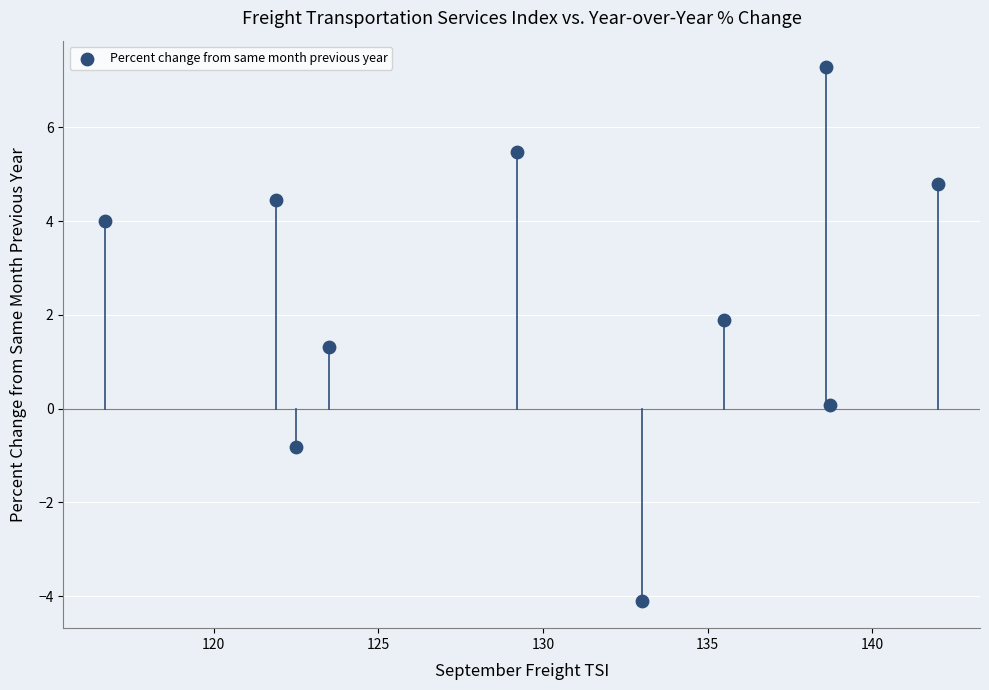

What Y value in the scatter plot is closest to 1?

1.3